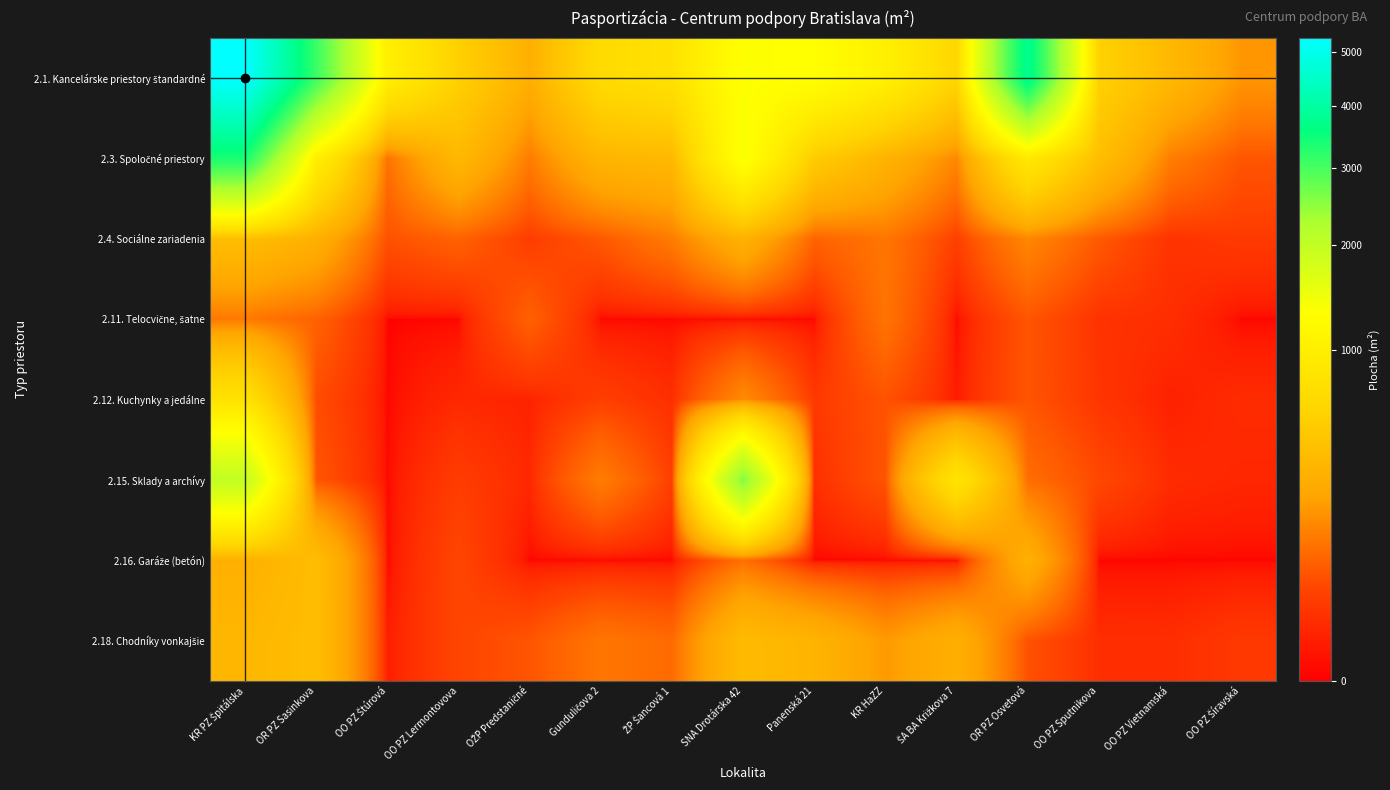

At which category is the sum across all series the highest?

KR PZ Špitálska